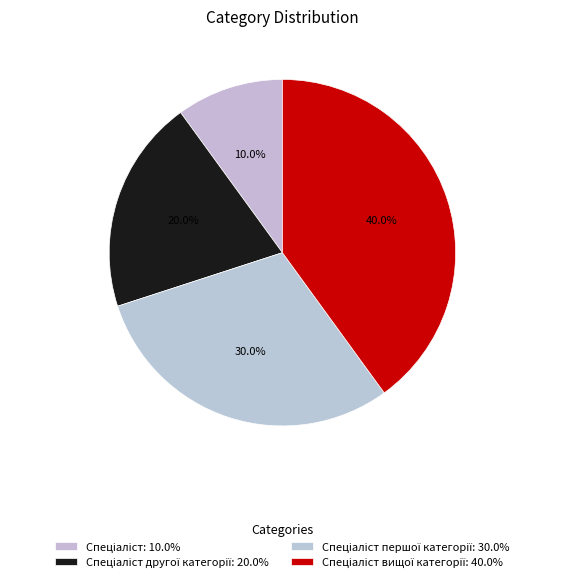

How many slices are in this pie chart?

4